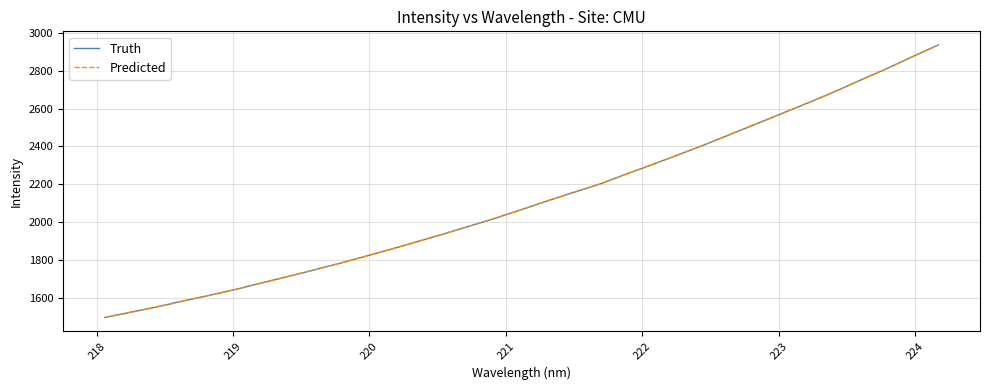

Is this an area chart (filled region under the line)?

No